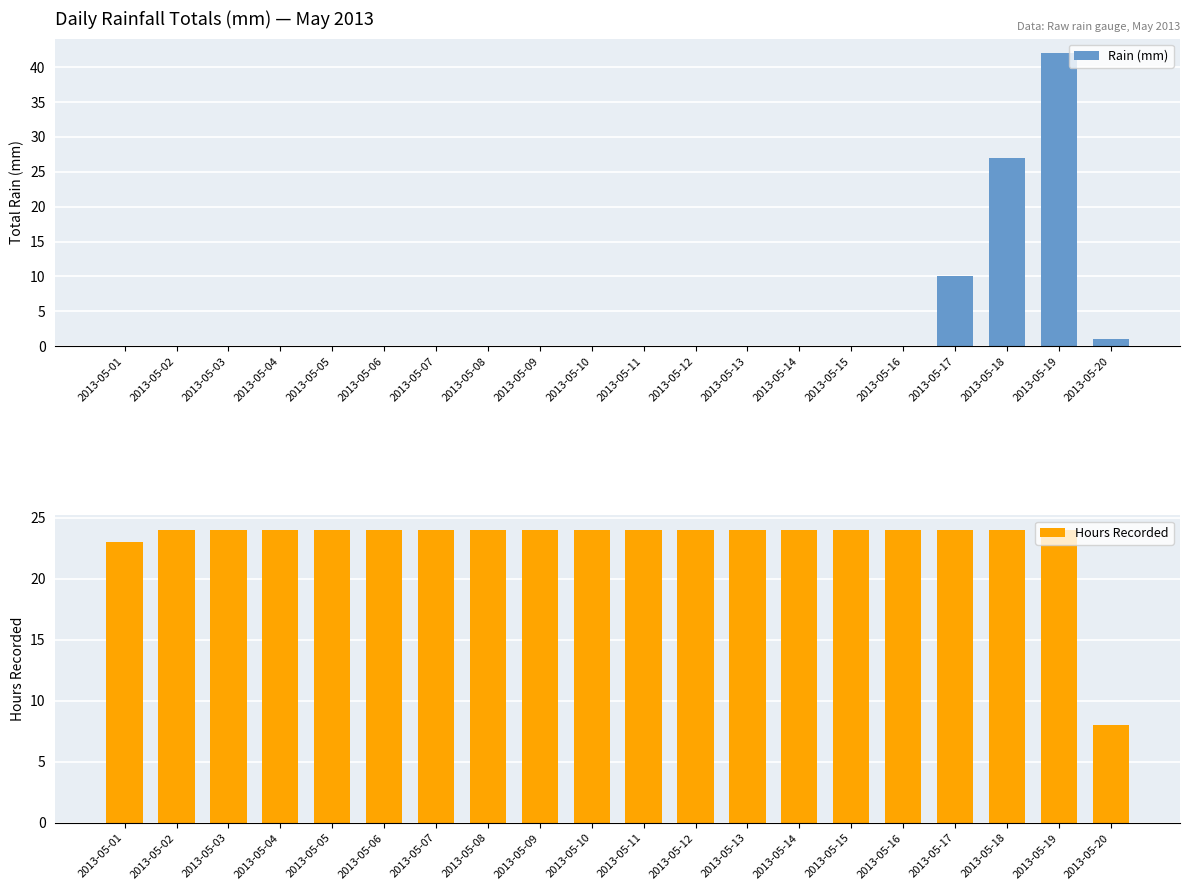

How many data points in Rain (mm) are above 0?

4